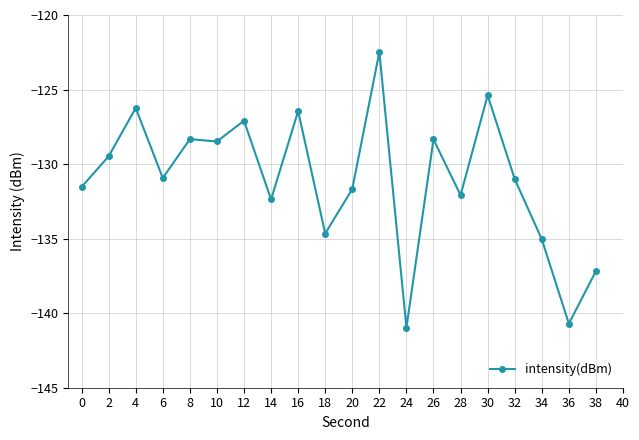

What value does the data have at 26?

-128.3